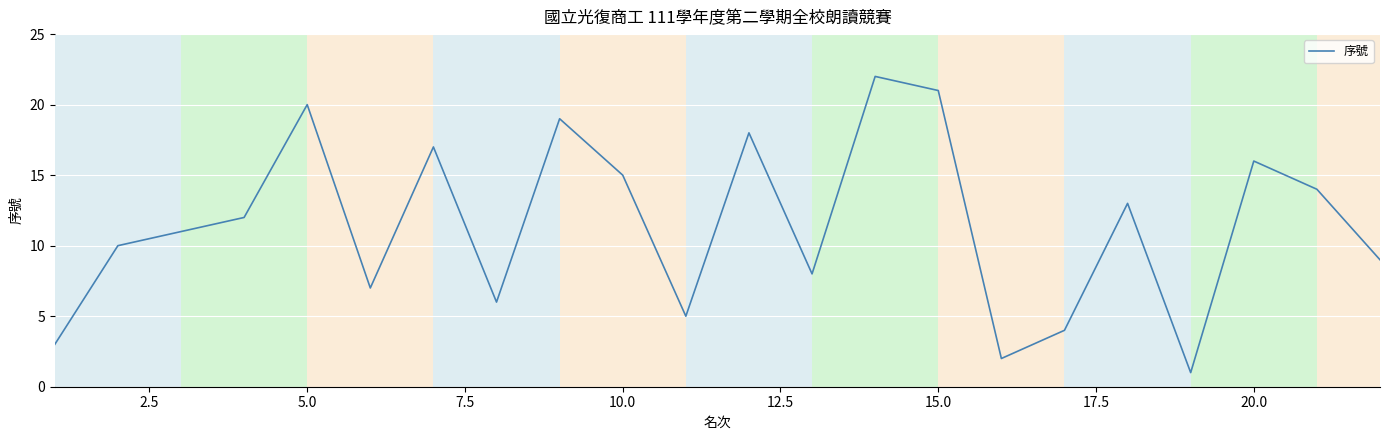

What is the sum of all values?

253